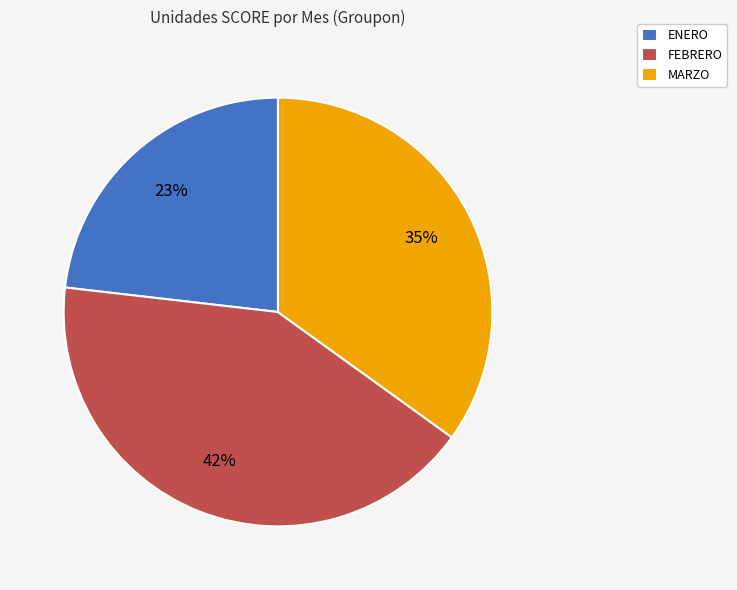

To the nearest percent, what is the average slice percentage?

33%